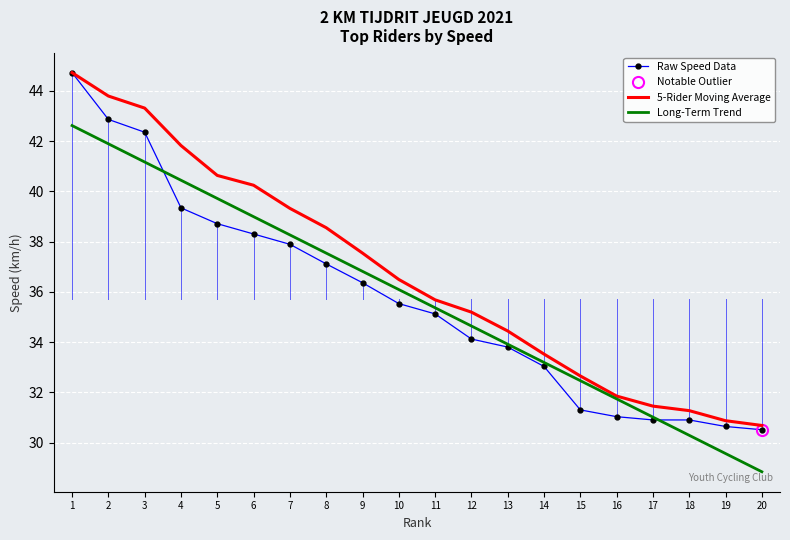

Reading right to left, what are all the values shown in this chart?

Raw Speed Data: 30.5	30.6	30.9	30.9	31.0	31.3	33.0	33.8	34.1	35.1	35.5	36.4	37.1	37.9	38.3	38.7	39.3	42.4	42.9	44.7
5-Rider Moving Average: 30.7	30.9	31.3	31.4	31.9	32.6	33.5	34.4	35.2	35.7	36.5	37.5	38.5	39.3	40.2	40.6	41.8	43.3	43.8	44.7
Long-Term Trend: 28.8	29.6	30.3	31.0	31.7	32.5	33.2	33.9	34.6	35.4	36.1	36.8	37.5	38.3	39.0	39.7	40.4	41.2	41.9	42.6